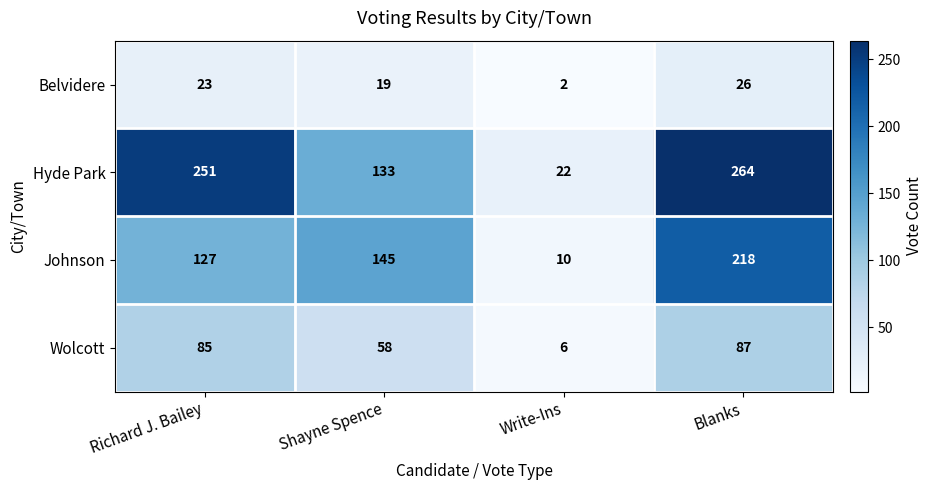

Rank the series by their average value, from highest to lowest.

Hyde Park, Johnson, Wolcott, Belvidere